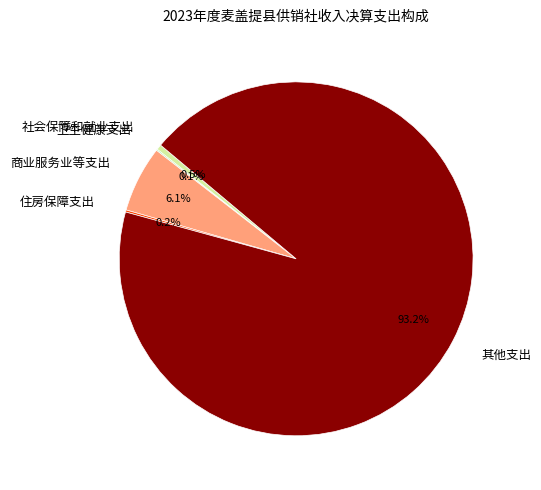

Which category has the biggest portion of the pie?

其他支出